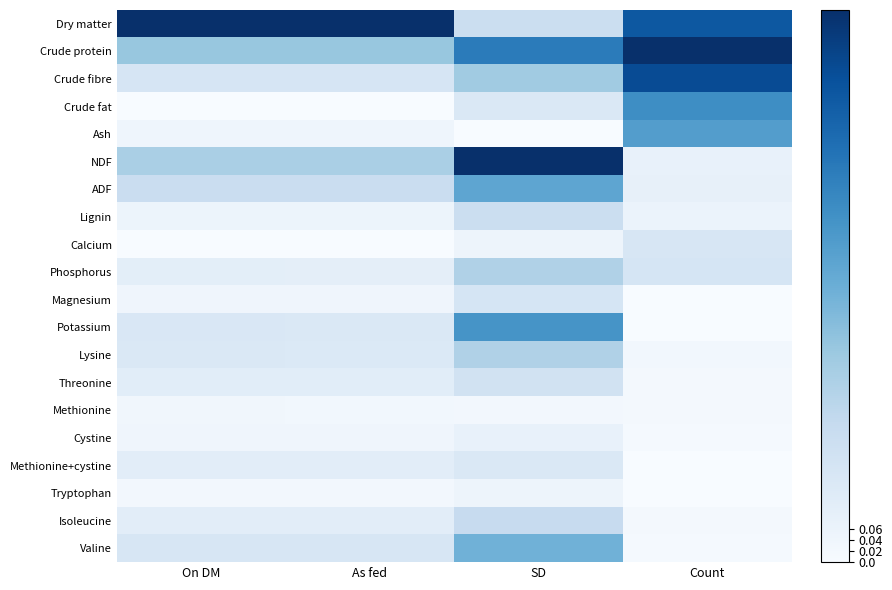

Reading right to left, extract all data points from this chart.

Dry matter: Count=0.8	SD=0.2	As fed=1.0	On DM=1.0
Crude protein: Count=1.0	SD=0.7	As fed=0.4	On DM=0.4
Crude fibre: Count=0.9	SD=0.4	As fed=0.2	On DM=0.2
Crude fat: Count=0.6	SD=0.1	As fed=0.0	On DM=0.0
Ash: Count=0.6	SD=0.0	As fed=0.0	On DM=0.0
NDF: Count=0.1	SD=1.0	As fed=0.3	On DM=0.3
ADF: Count=0.1	SD=0.5	As fed=0.2	On DM=0.2
Lignin: Count=0.1	SD=0.2	As fed=0.1	On DM=0.1
Calcium: Count=0.2	SD=0.0	As fed=0.0	On DM=0.0
Phosphorus: Count=0.2	SD=0.3	As fed=0.1	On DM=0.1
Magnesium: Count=0.0	SD=0.2	As fed=0.0	On DM=0.0
Potassium: Count=0.0	SD=0.6	As fed=0.1	On DM=0.1
Lysine: Count=0.0	SD=0.3	As fed=0.1	On DM=0.1
Threonine: Count=0.0	SD=0.2	As fed=0.1	On DM=0.1
Methionine: Count=0.0	SD=0.0	As fed=0.0	On DM=0.0
Cystine: Count=0.0	SD=0.1	As fed=0.0	On DM=0.0
Methionine+cystine: Count=0.0	SD=0.1	As fed=0.1	On DM=0.1
Tryptophan: Count=0.0	SD=0.0	As fed=0.0	On DM=0.0
Isoleucine: Count=0.0	SD=0.2	As fed=0.1	On DM=0.1
Valine: Count=0.0	SD=0.5	As fed=0.2	On DM=0.2